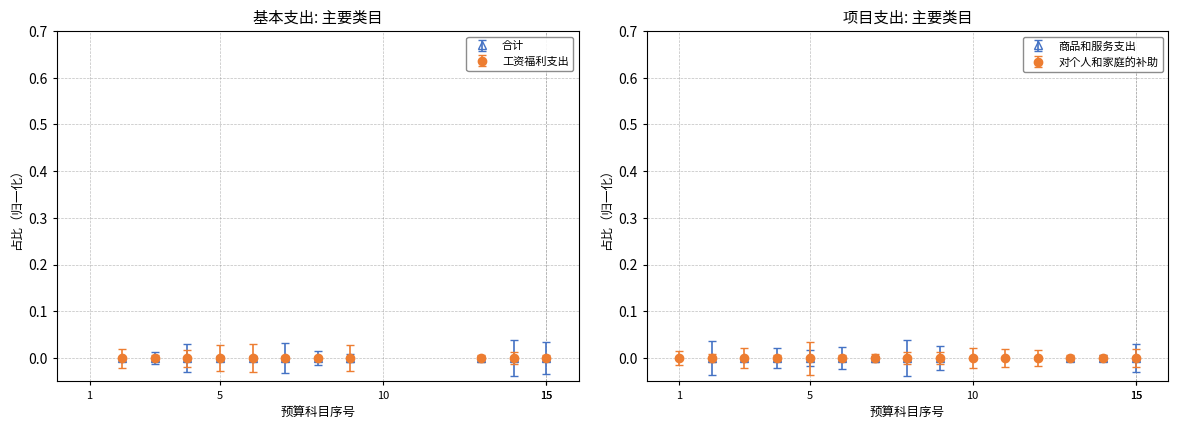

Is it true that 商品和服务支出 equals 1 at 卫生健康支出?

False